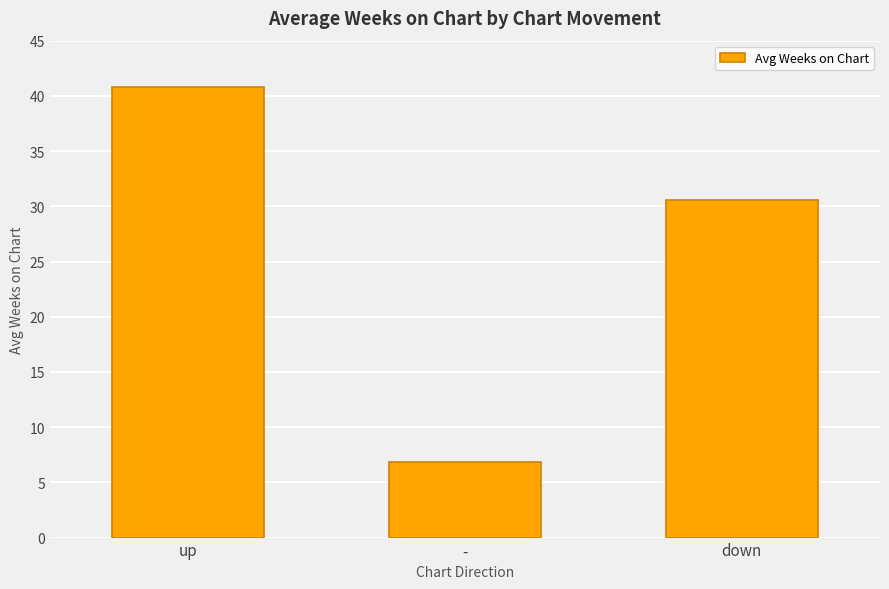

List the labels in order of value, smallest first.

-, down, up